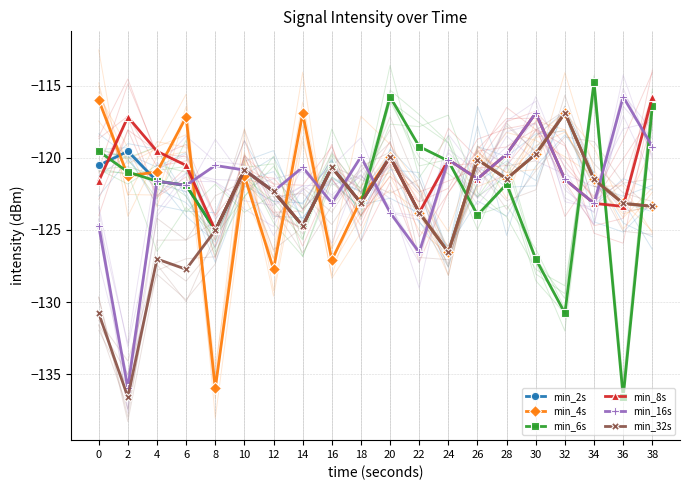

Between 22 and 26, which is larger?

26